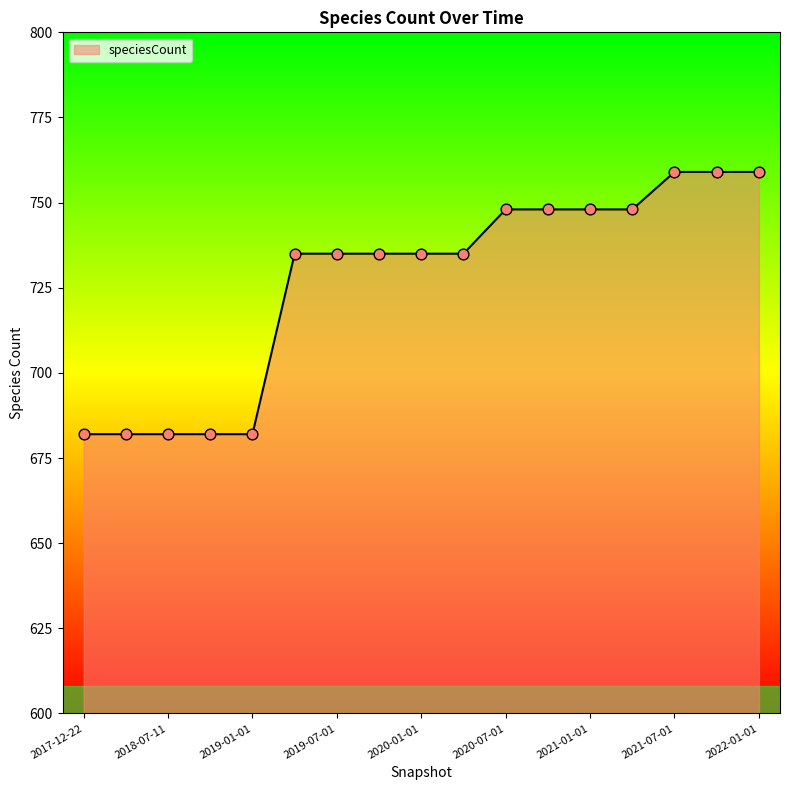

What is the smallest value displayed?

682